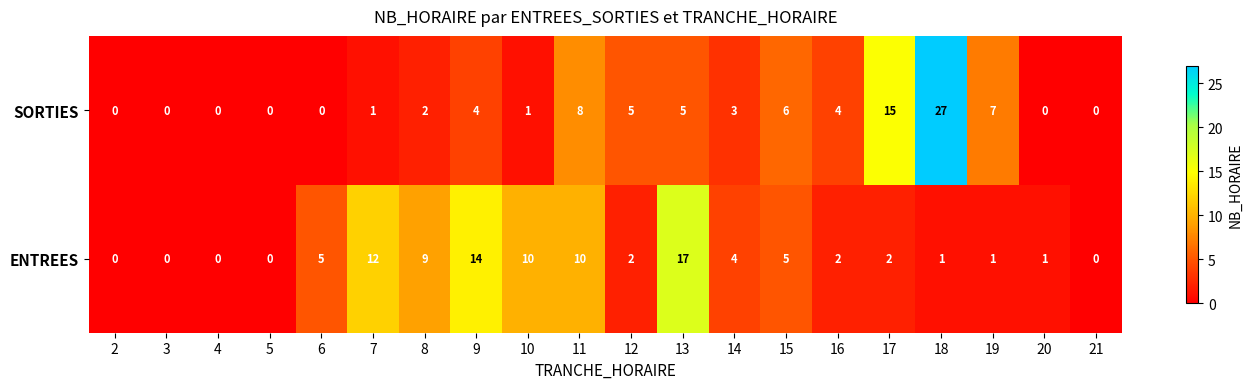

Count the number of data series in this chart.

2